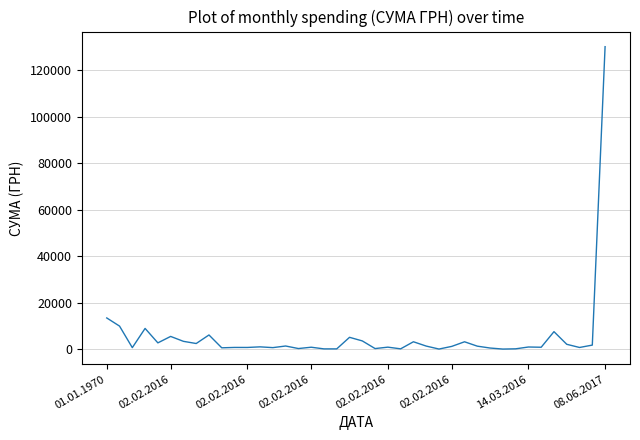

What is the maximum value shown in the chart?

130000.0